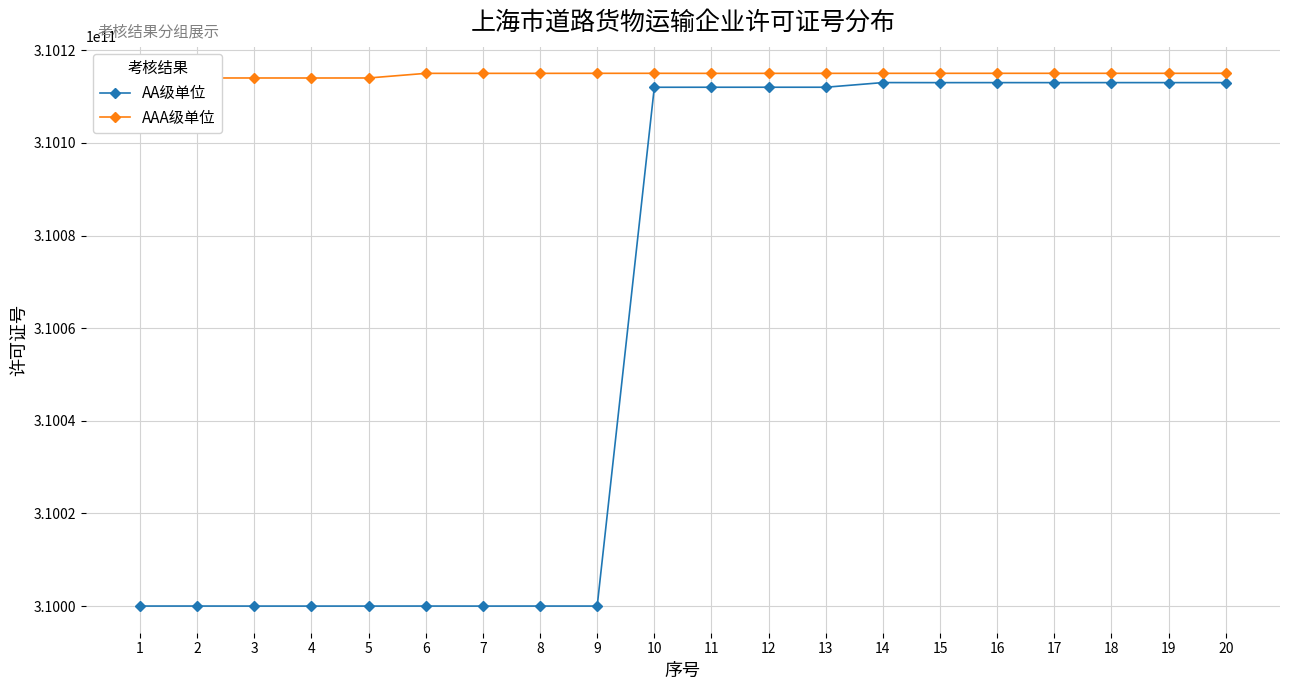

Is the value of AA级单位 at 6 greater than the value of AAA级单位 at 9?

No